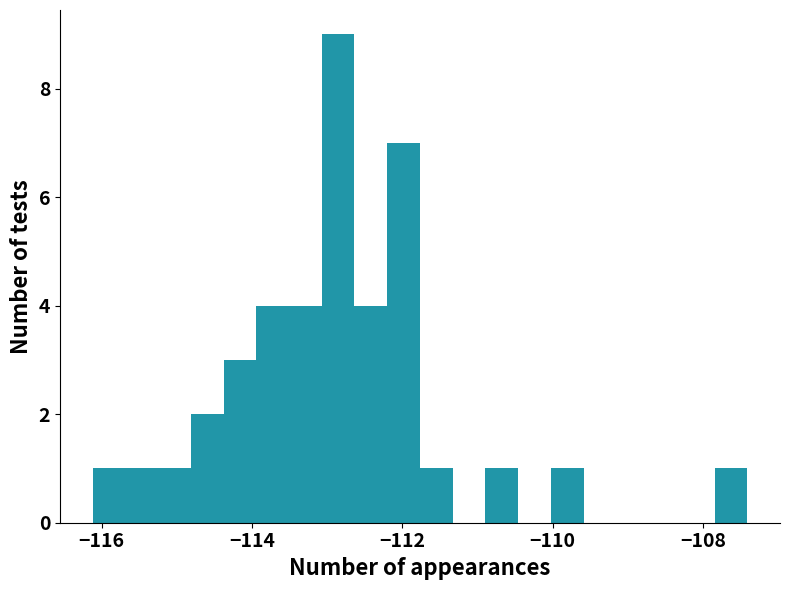

Read against the x-axis, roughly where is the centre of the tallest bar?

-112.8